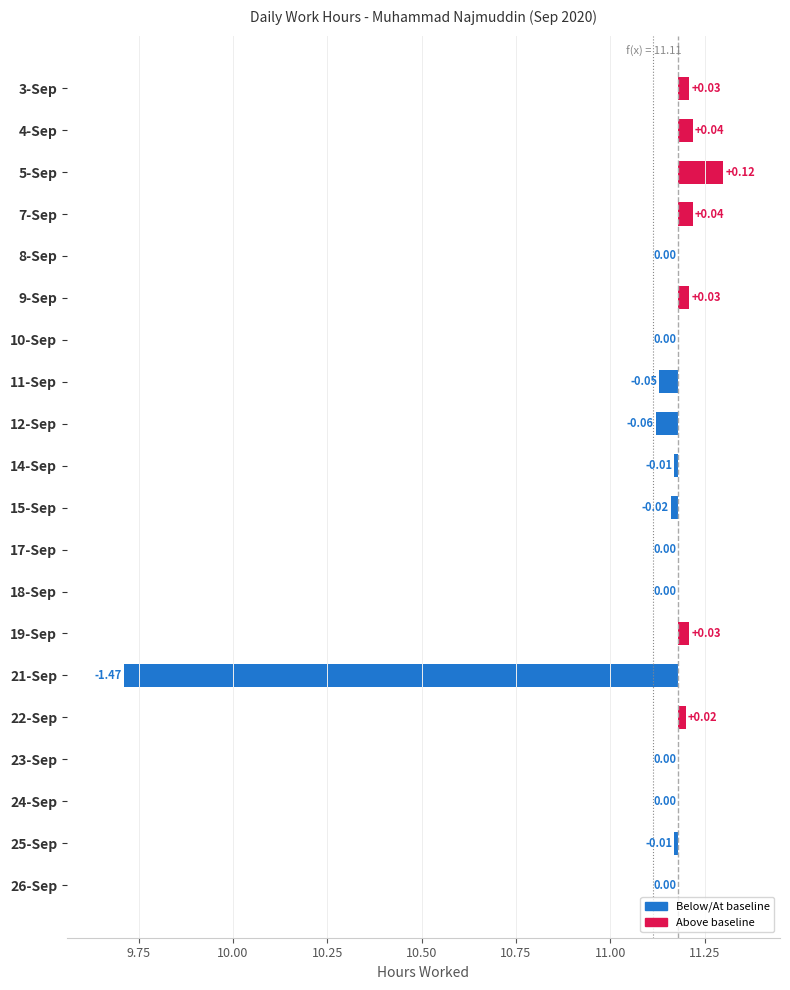

List the labels in order of value, largest first.

5-Sep, 4-Sep, 7-Sep, 3-Sep, 9-Sep, 19-Sep, 22-Sep, 8-Sep, 10-Sep, 17-Sep, 18-Sep, 23-Sep, 24-Sep, 26-Sep, 14-Sep, 25-Sep, 15-Sep, 11-Sep, 12-Sep, 21-Sep